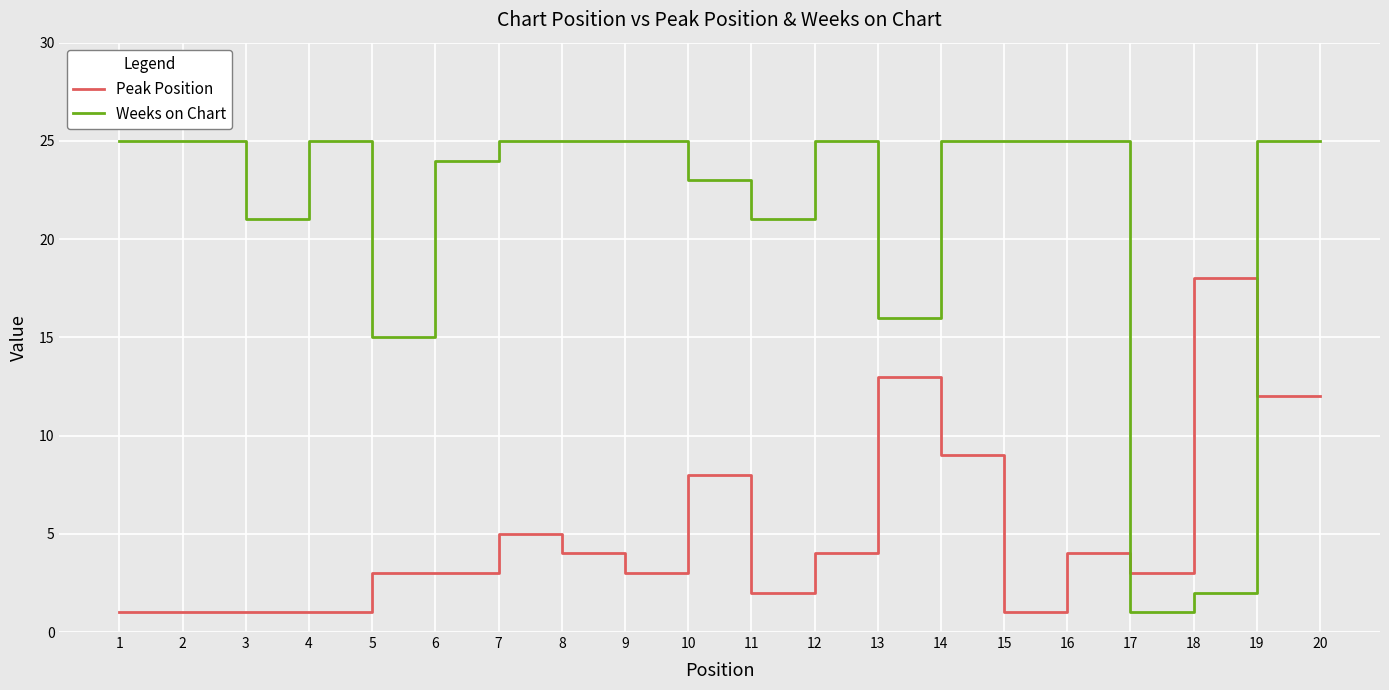

How many categories are shown in the chart?

20